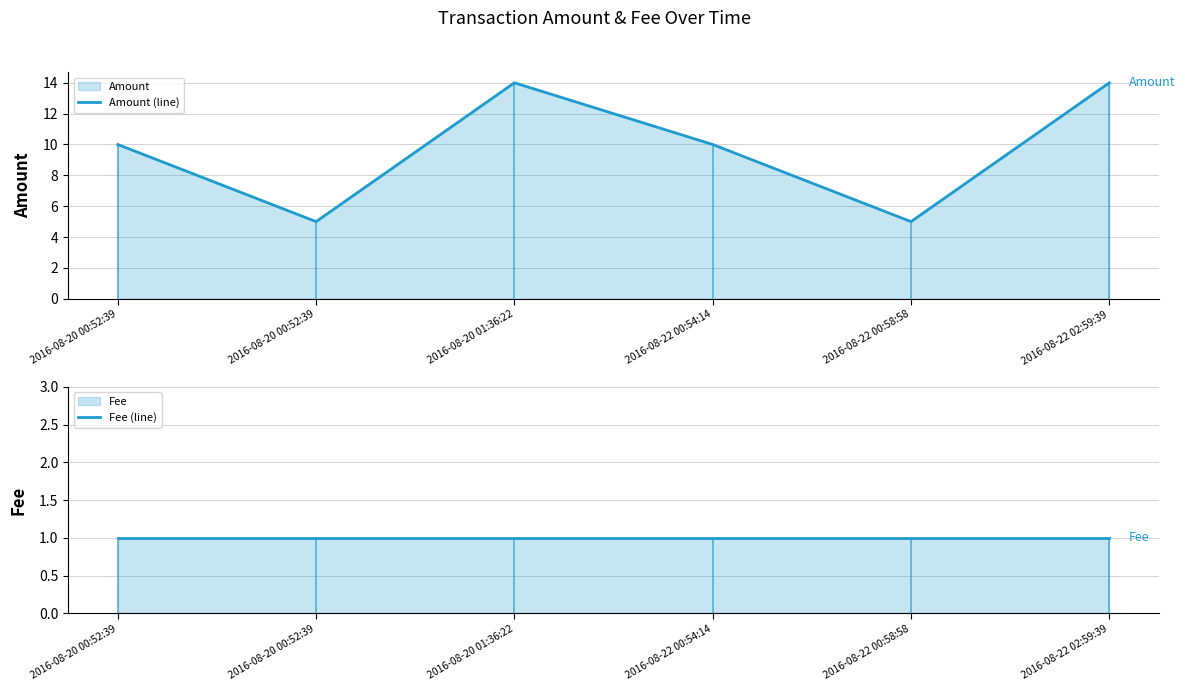

What is the label of the 4th point from the right?

2016-08-20 01:36:22